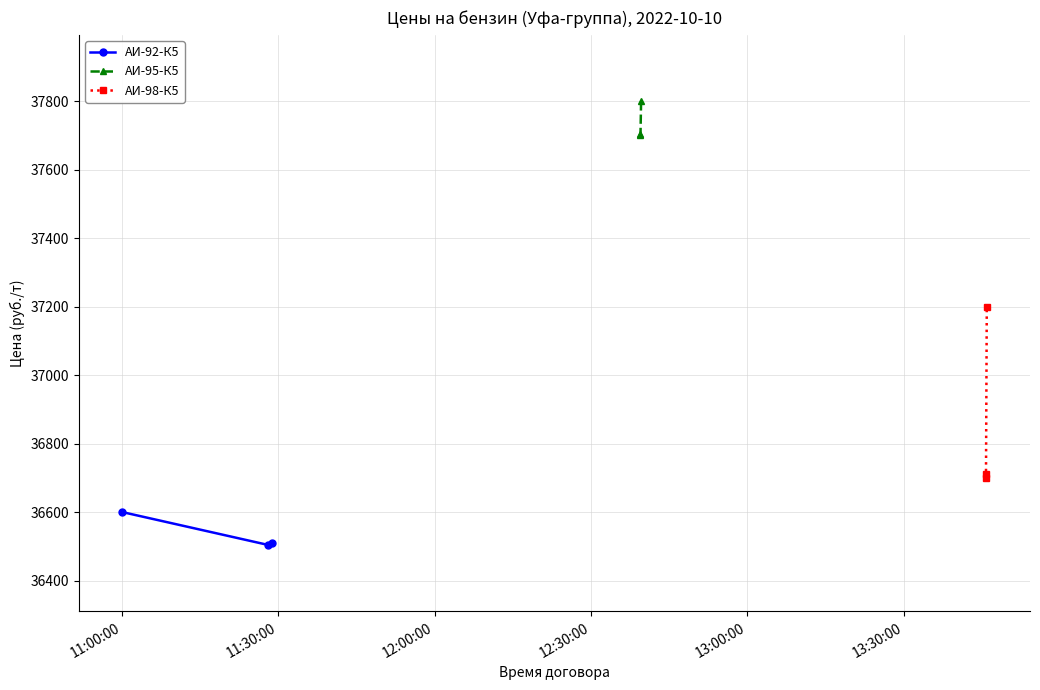

What is the lowest value of the АИ-92-К5 series?

36504